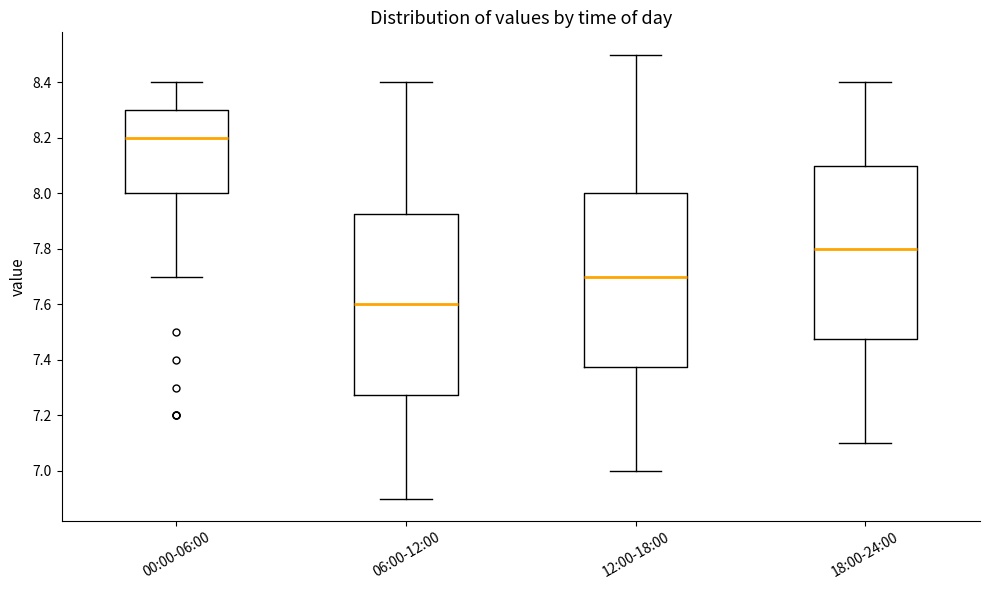

Which box's median line is the lowest?

06:00-12:00